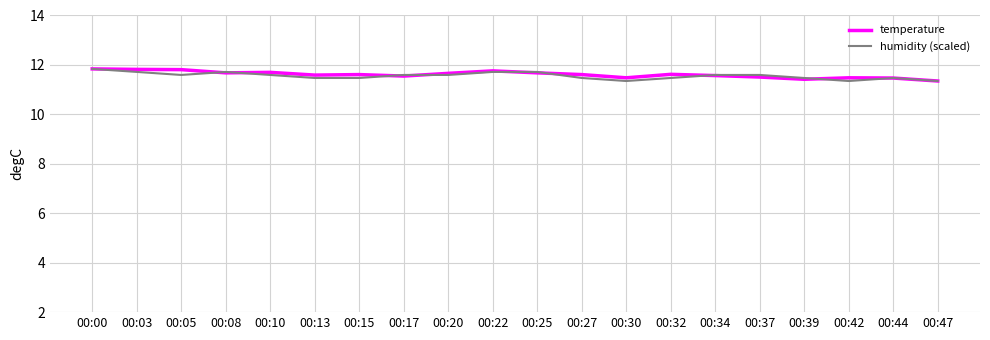

What is the total value across all series at 00:13?

23.1